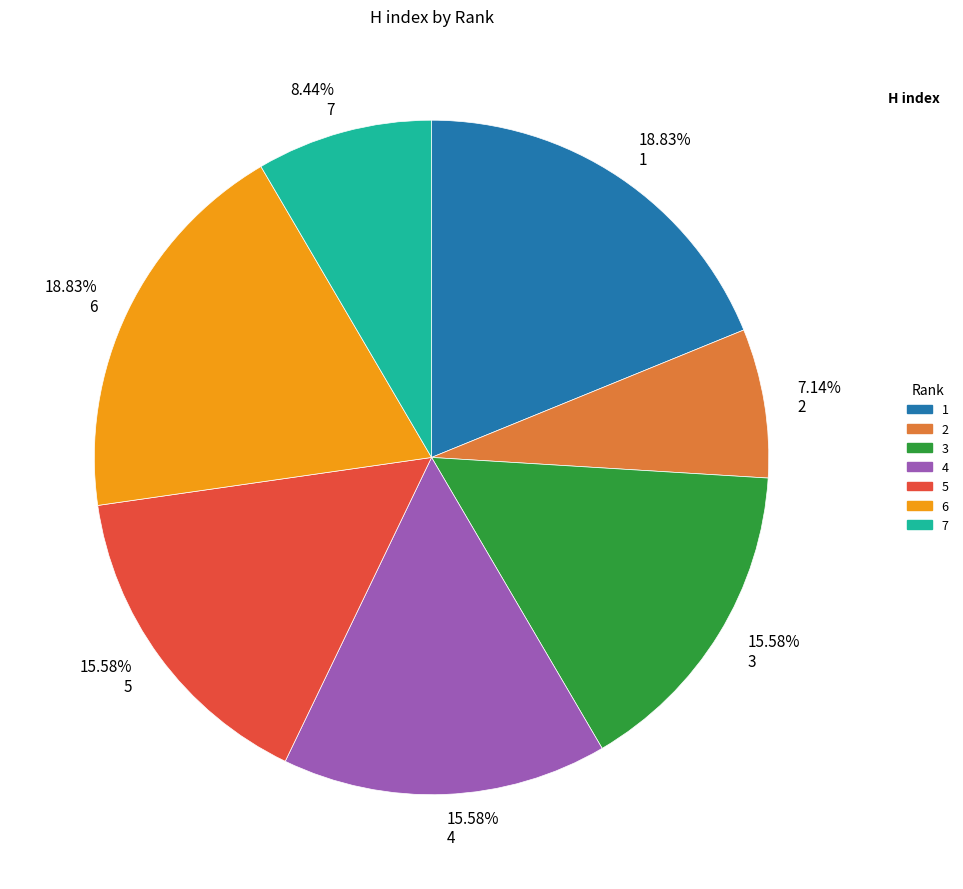

Is 8.44% 7 the majority of the pie?

No